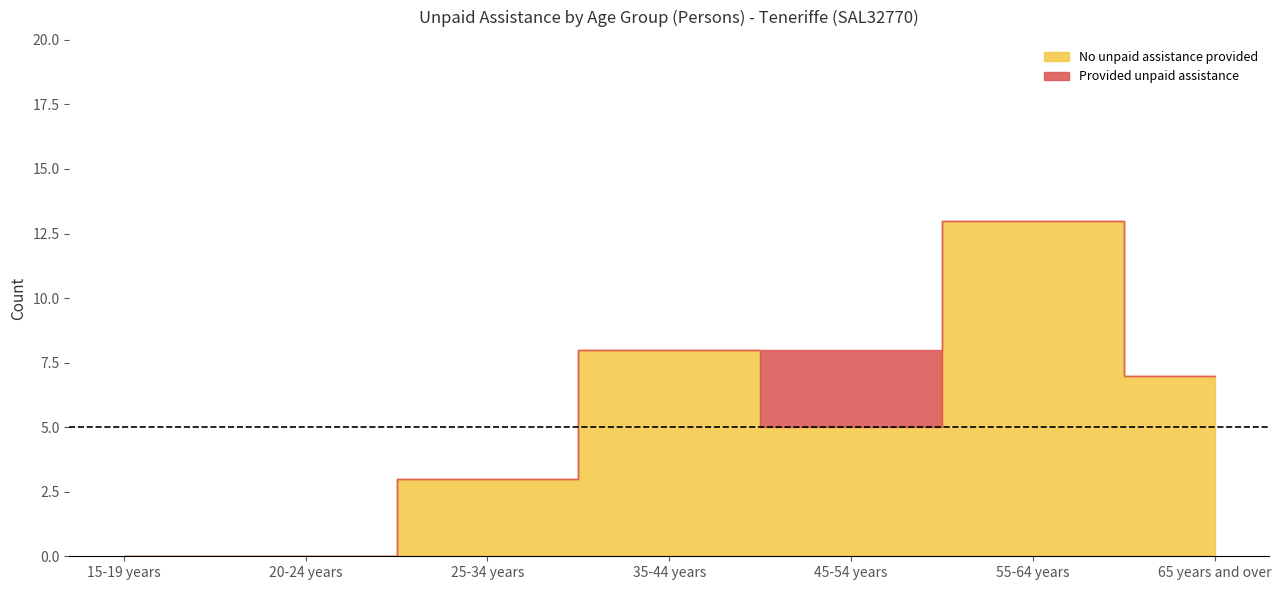

What is the label of the 1st point from the right?

65 years and over